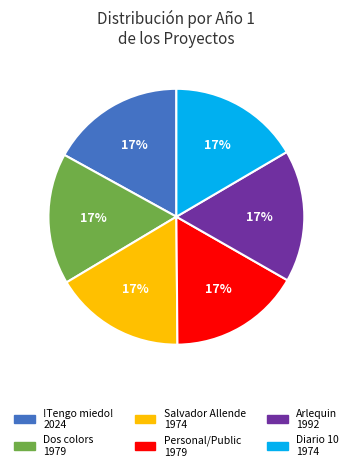

To the nearest percent, what is the average slice percentage?

17%